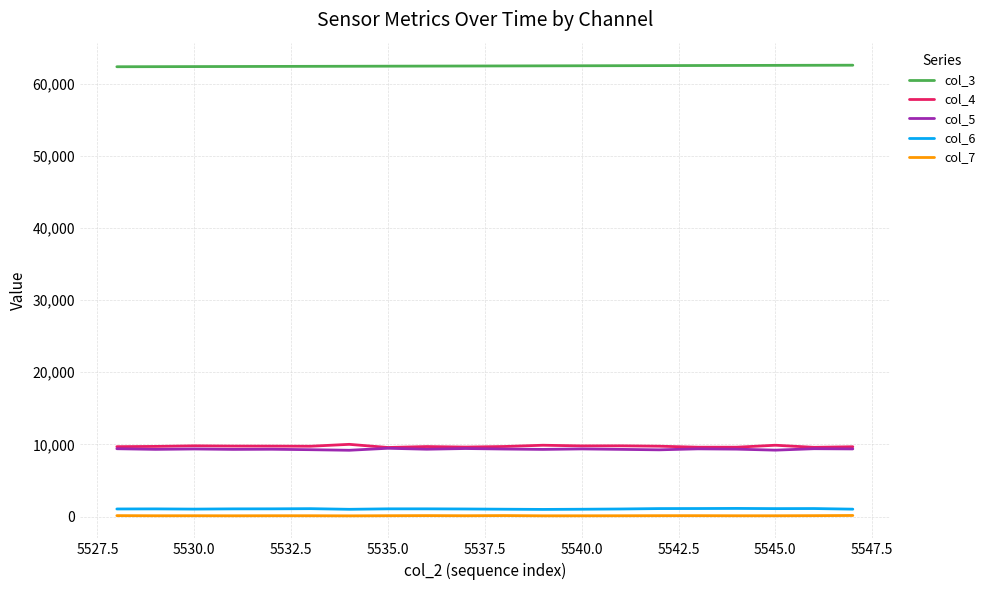

What is the sum of all col_4 values?

194677